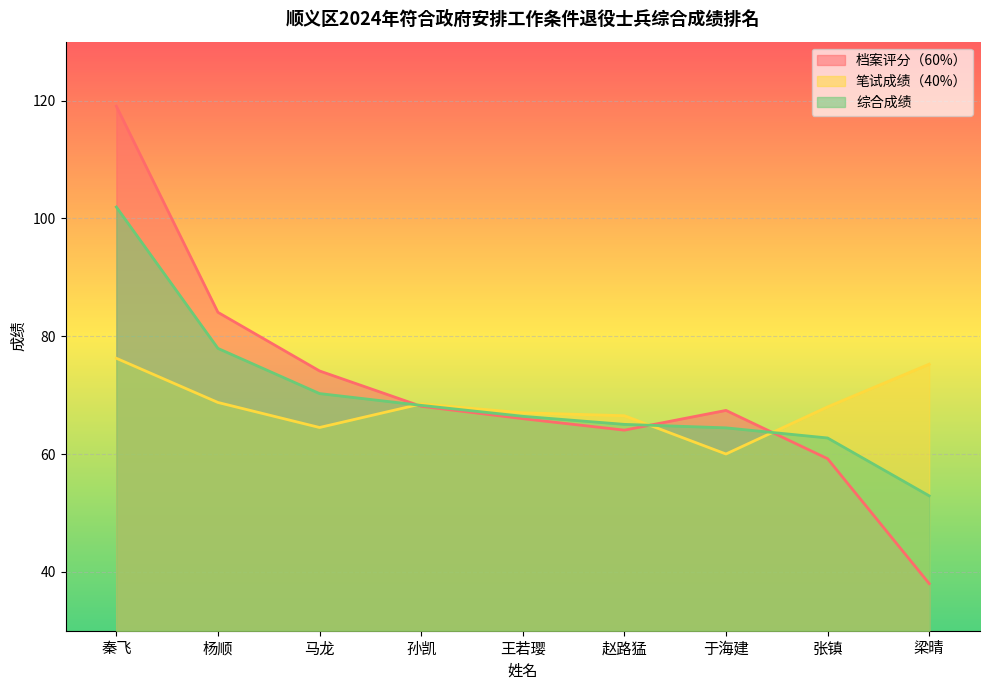

At which label does 档案评分（60%） reach its minimum?

梁晴